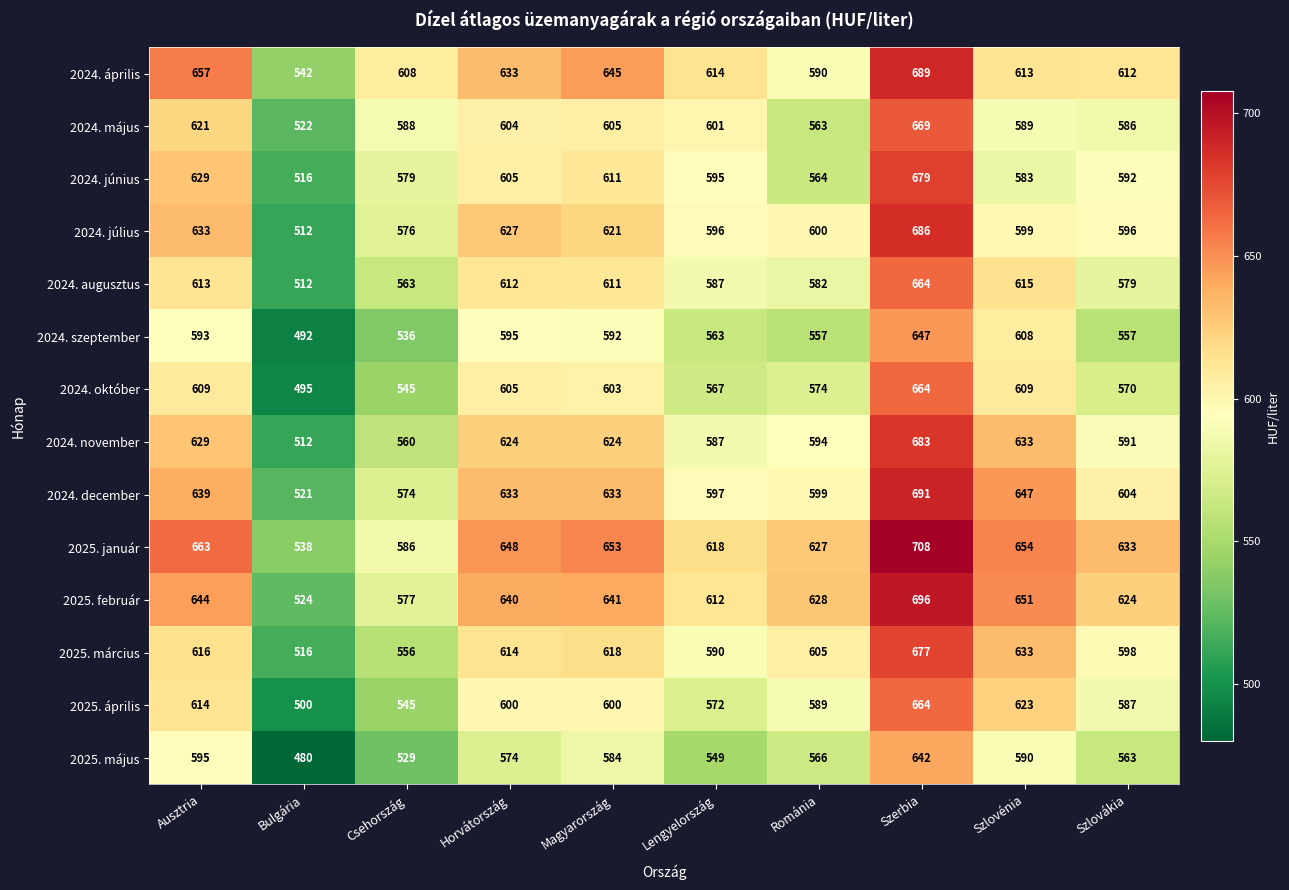

Which label corresponds to the largest value in the chart?

Szerbia